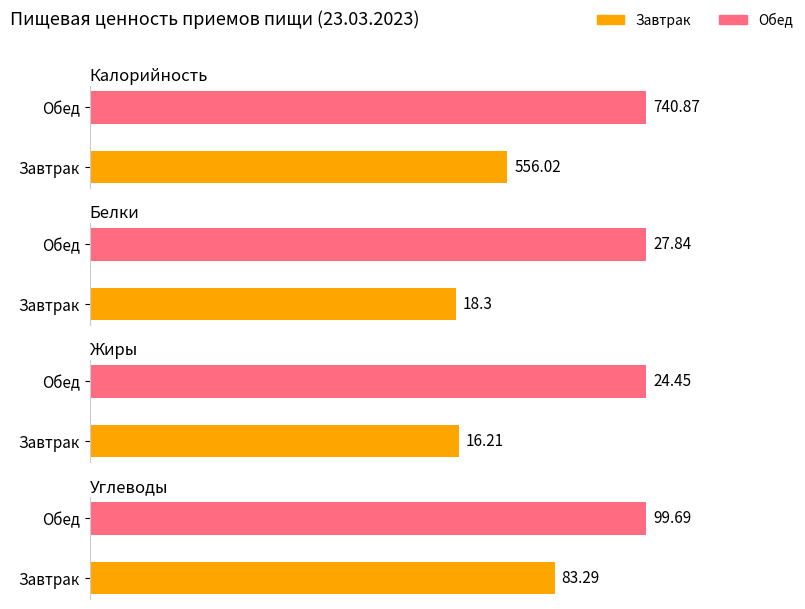

What is the value of the Калорийность bar at the 2nd from the left?

740.9